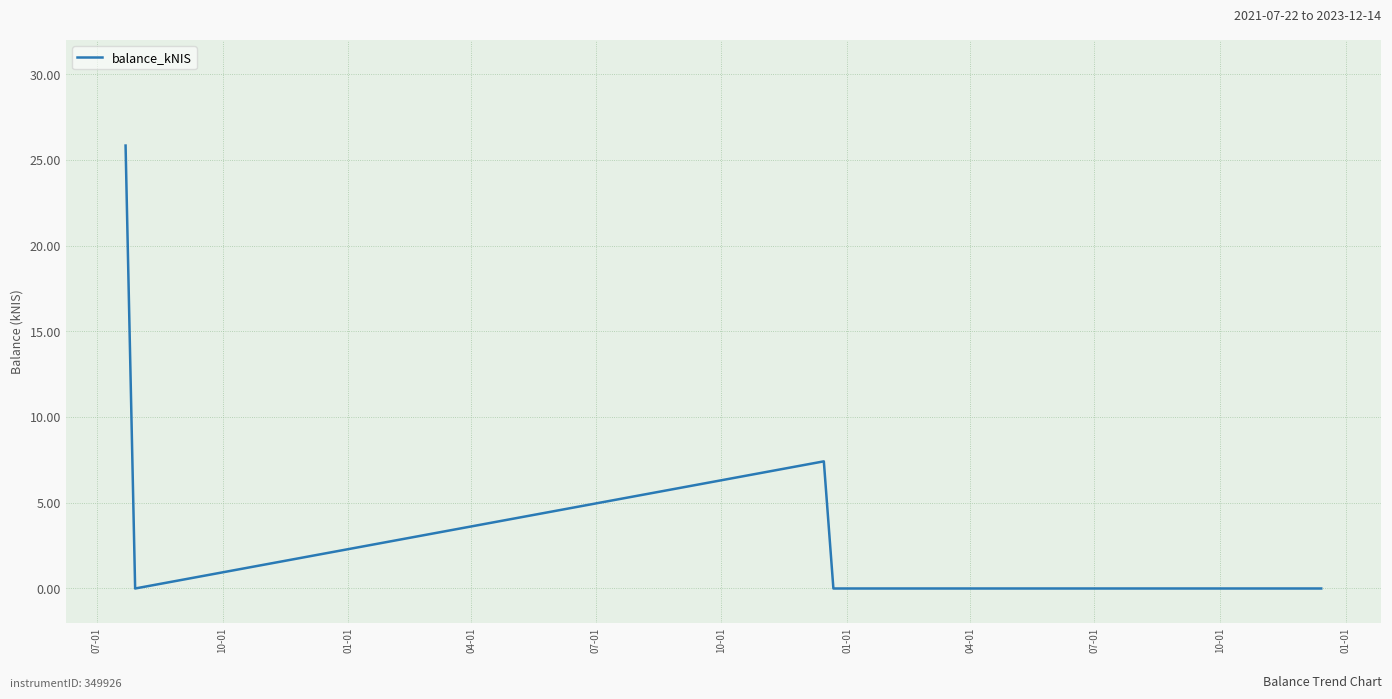

Reading left to right, extract all data points from this chart.

25.9	0.0	7.4	0.0	0.0